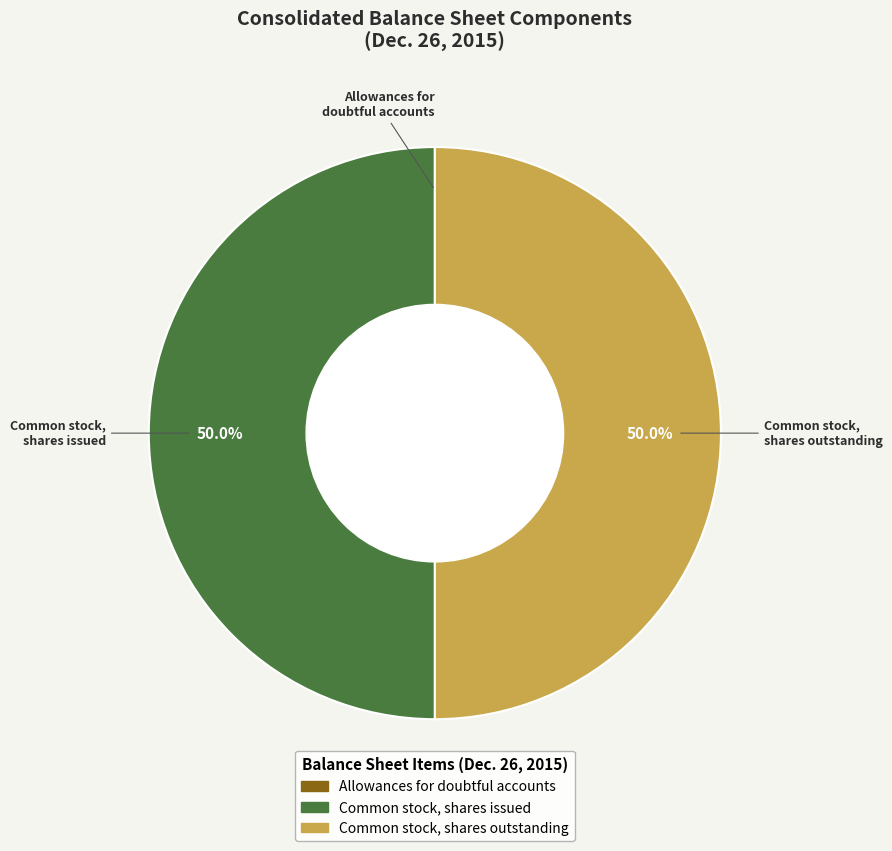

Is it true that Common stock, shares outstanding is 59% of the pie?

False